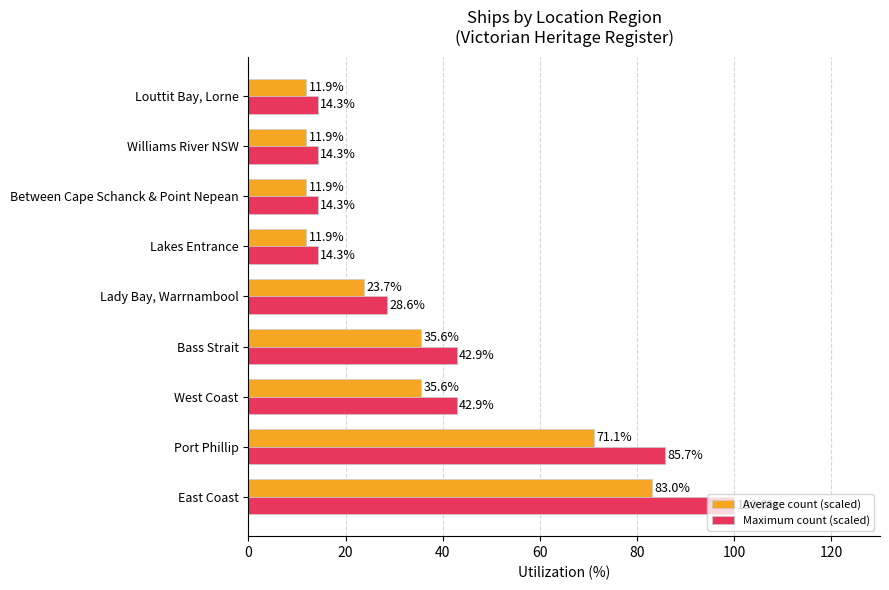

What is the total value across all series at East Coast?

183.0